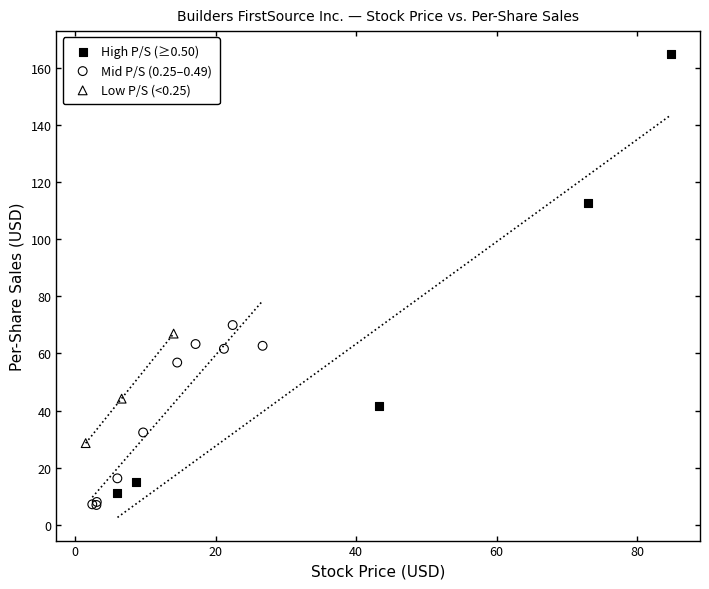

What are all the series names shown in the legend?

High P/S (≥0.50), Mid P/S (0.25–0.49), Low P/S (<0.25)